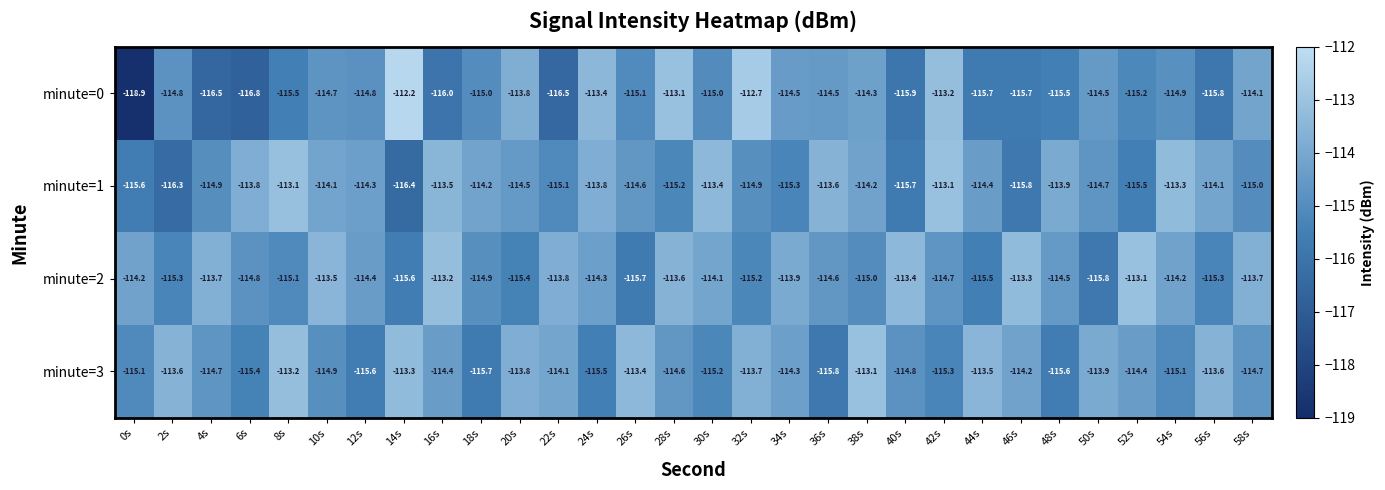

The value of minute=0 at 6s is -116.8. True or false?

True